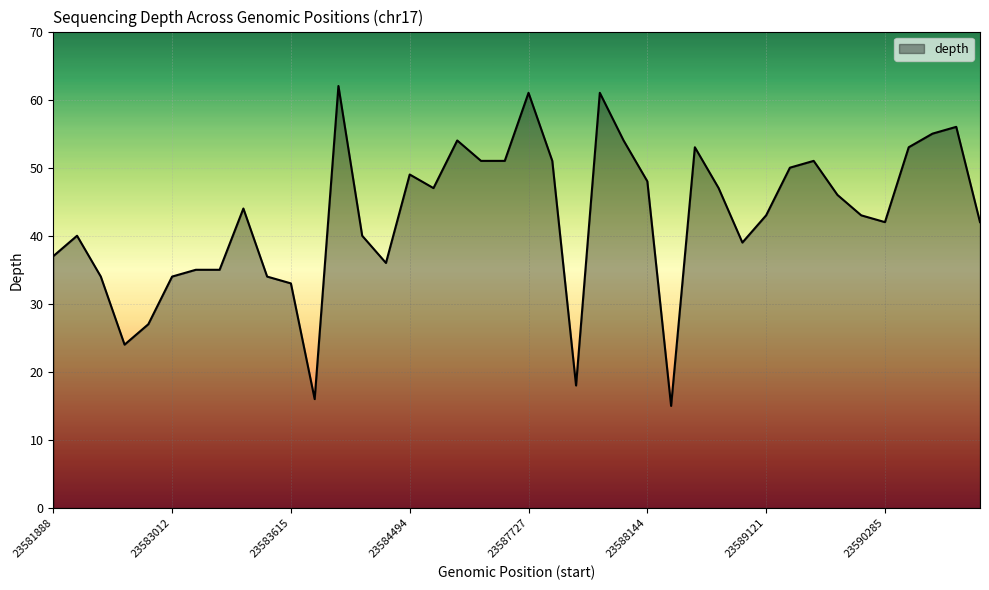

What is the difference between the maximum and minimum values?

47